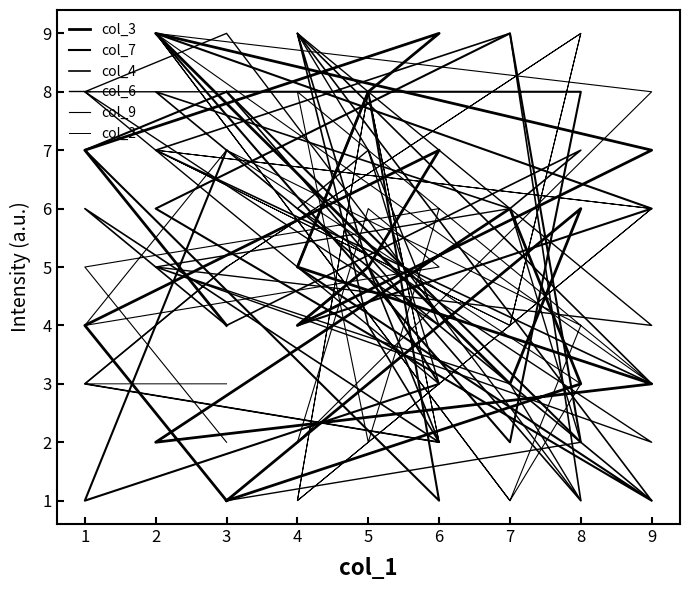

What are all the series names shown in the legend?

col_3, col_7, col_4, col_6, col_9, col_2